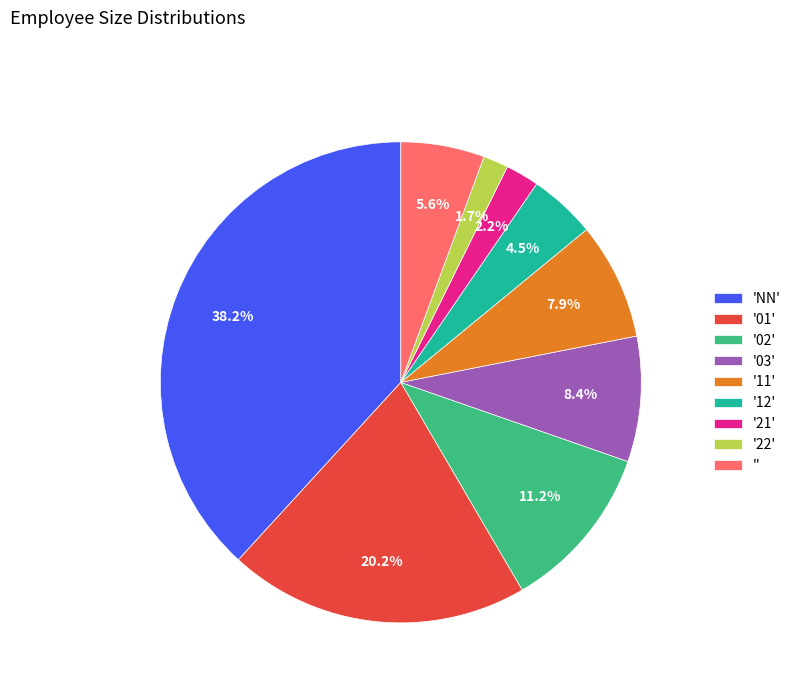

Combined, what portion of the pie is '12' and 'NN'?

42.7%